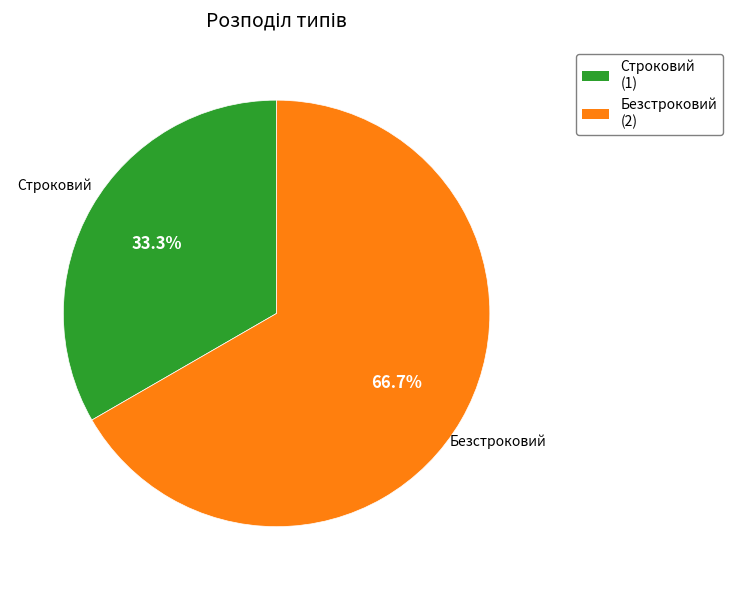

Which category has the biggest portion of the pie?

Безстроковий